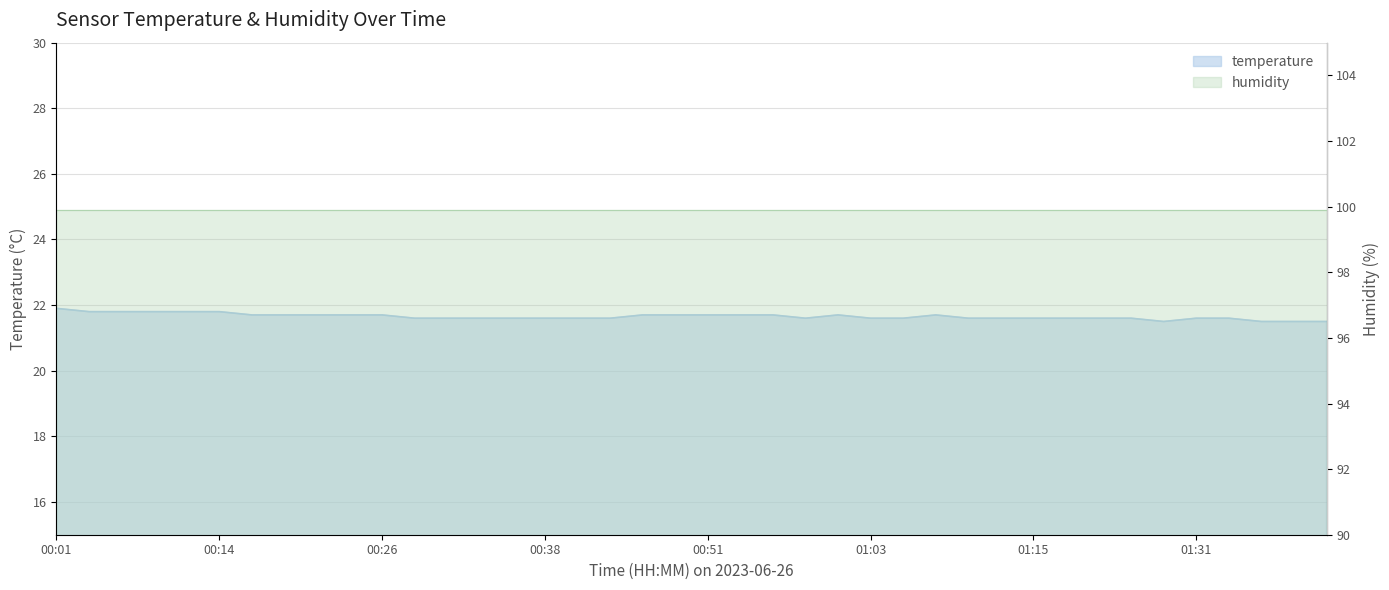

Is it true that the value at 00:41 is 12.7?

False